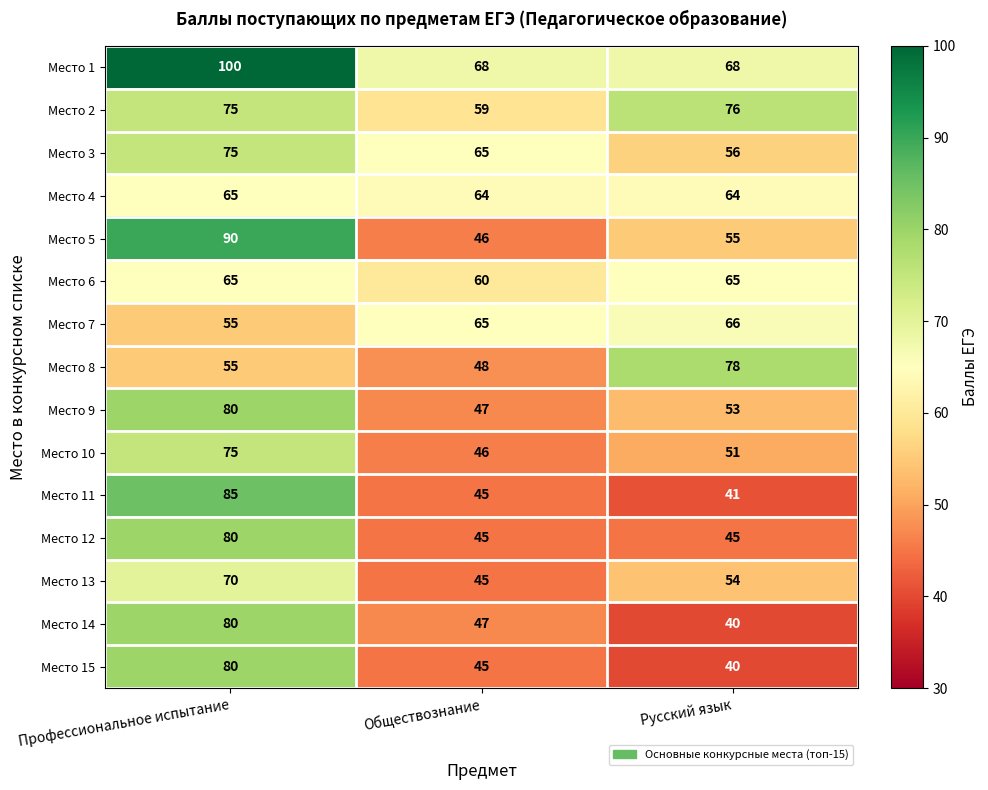

The Место 10 series shows 80 at Русский язык. True or false?

False